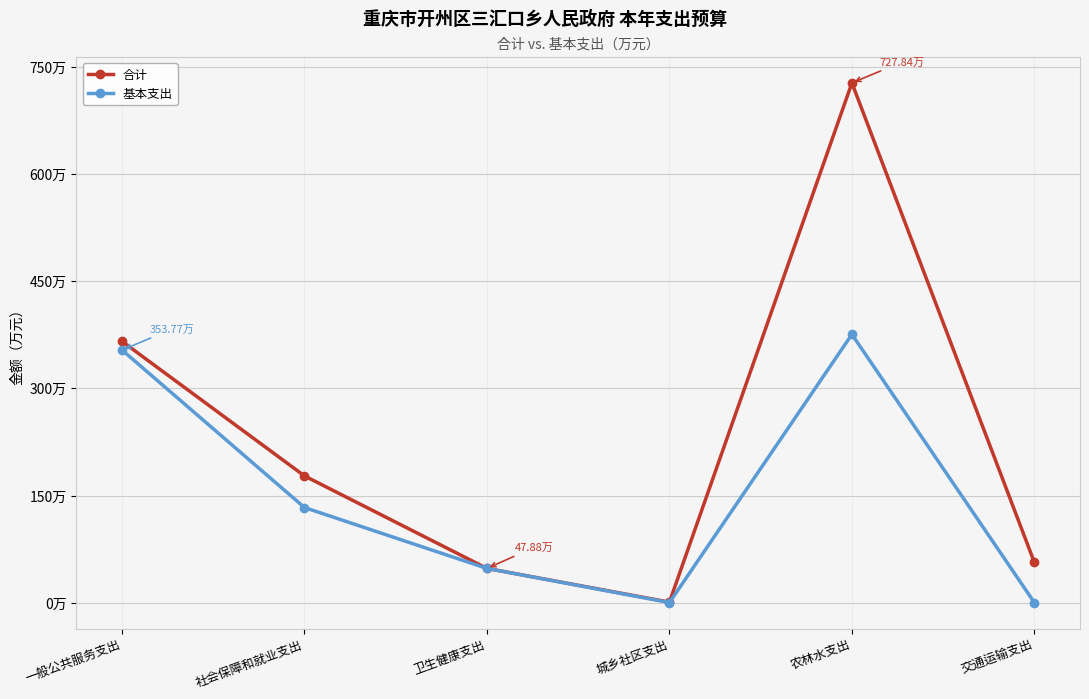

Between 社会保障和就业支出 and 农林水支出, which is larger?

农林水支出